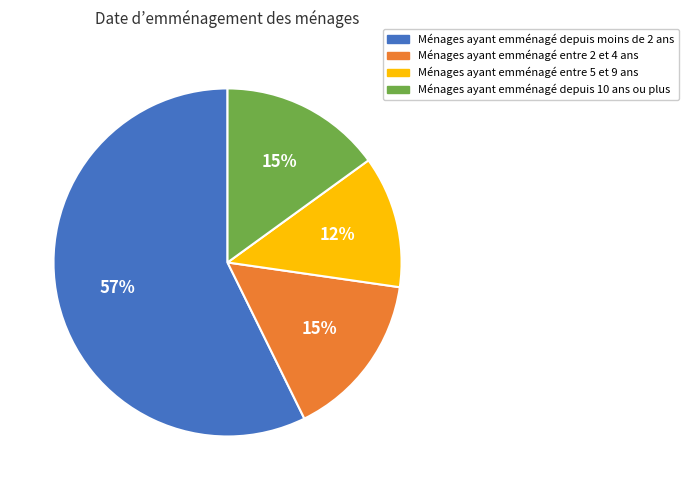

To the nearest percent, what portion does Ménages ayant emménagé entre 5 et 9 ans represent?

12%